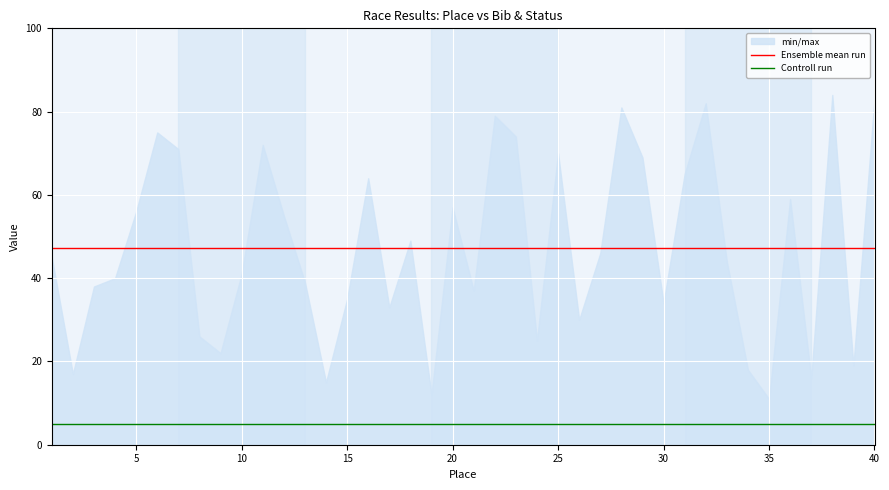

Reading left to right, extract all data points from this chart.

Ensemble mean run: 47.2	47.2	47.2	47.2	47.2	47.2	47.2	47.2	47.2	47.2	47.2	47.2	47.2	47.2	47.2	47.2	47.2	47.2	47.2	47.2	47.2	47.2	47.2	47.2	47.2	47.2	47.2	47.2	47.2	47.2	47.2	47.2	47.2	47.2	47.2	47.2	47.2	47.2	47.2	47.2
Controll run: 5.0	5.0	5.0	5.0	5.0	5.0	5.0	5.0	5.0	5.0	5.0	5.0	5.0	5.0	5.0	5.0	5.0	5.0	5.0	5.0	5.0	5.0	5.0	5.0	5.0	5.0	5.0	5.0	5.0	5.0	5.0	5.0	5.0	5.0	5.0	5.0	5.0	5.0	5.0	5.0